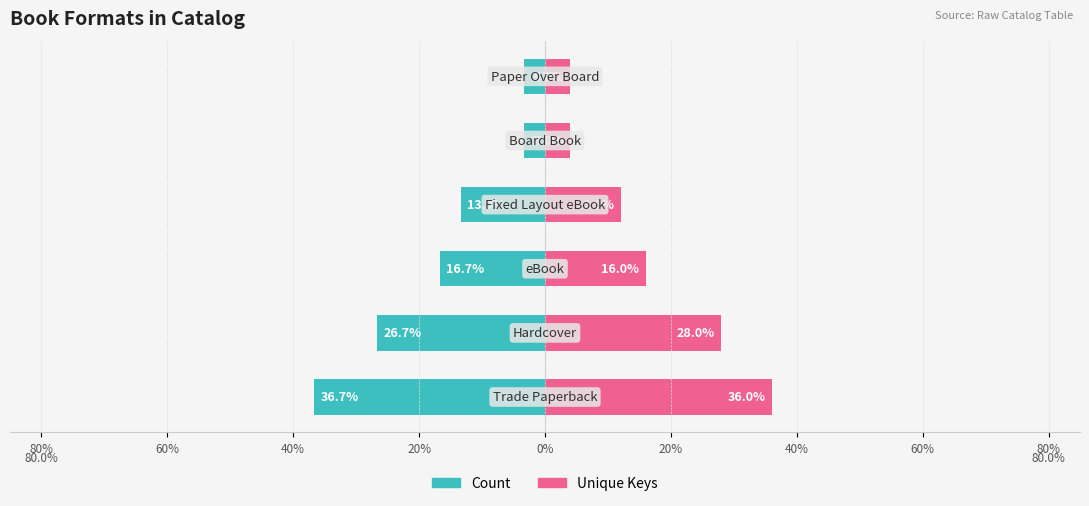

How many groups of bars are there?

6